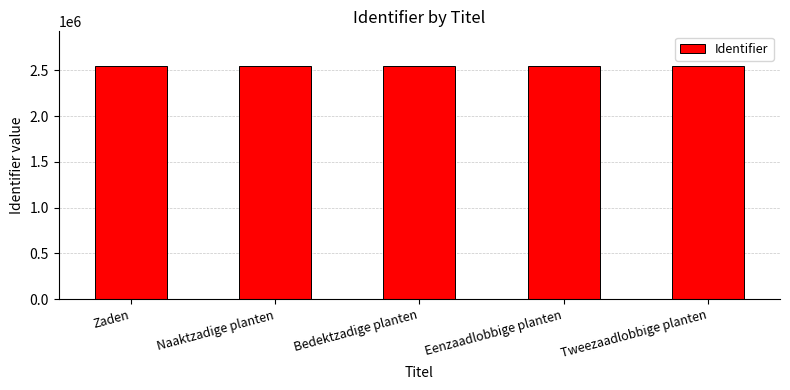

What is the ratio of the value at Tweezaadlobbige planten to the value at Bedektzadige planten?

1.0